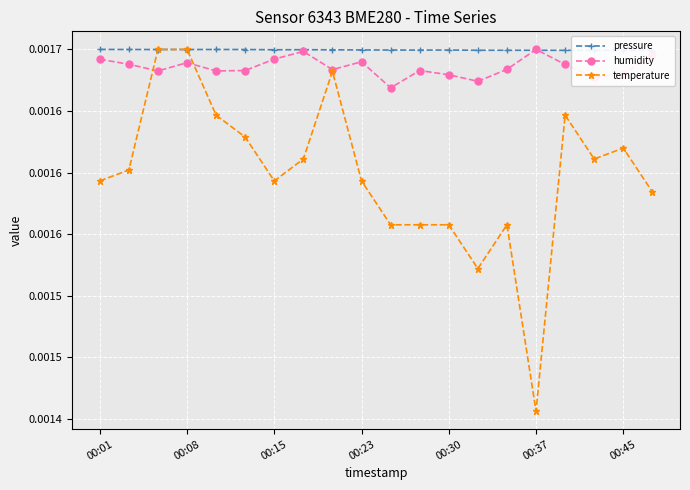

In pressure, how many points are lower than both neighbors (excluding endpoints)?

4